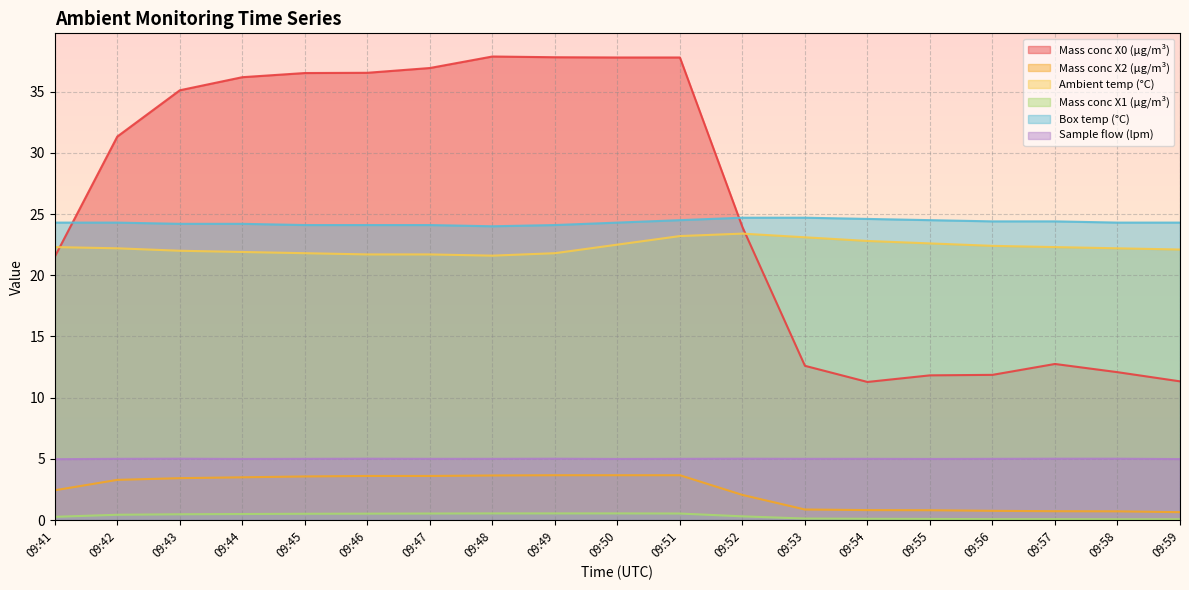

True or false: Box temp (°C) has more than 1 points higher than both neighbors.

False